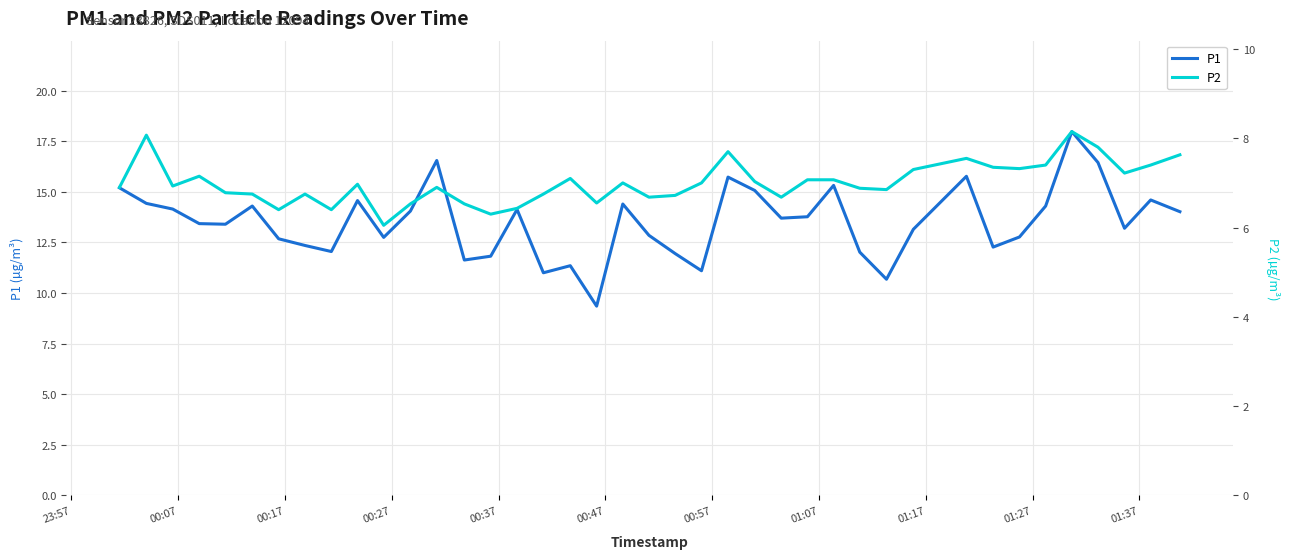

What is the highest value of the P1 series?

18.0